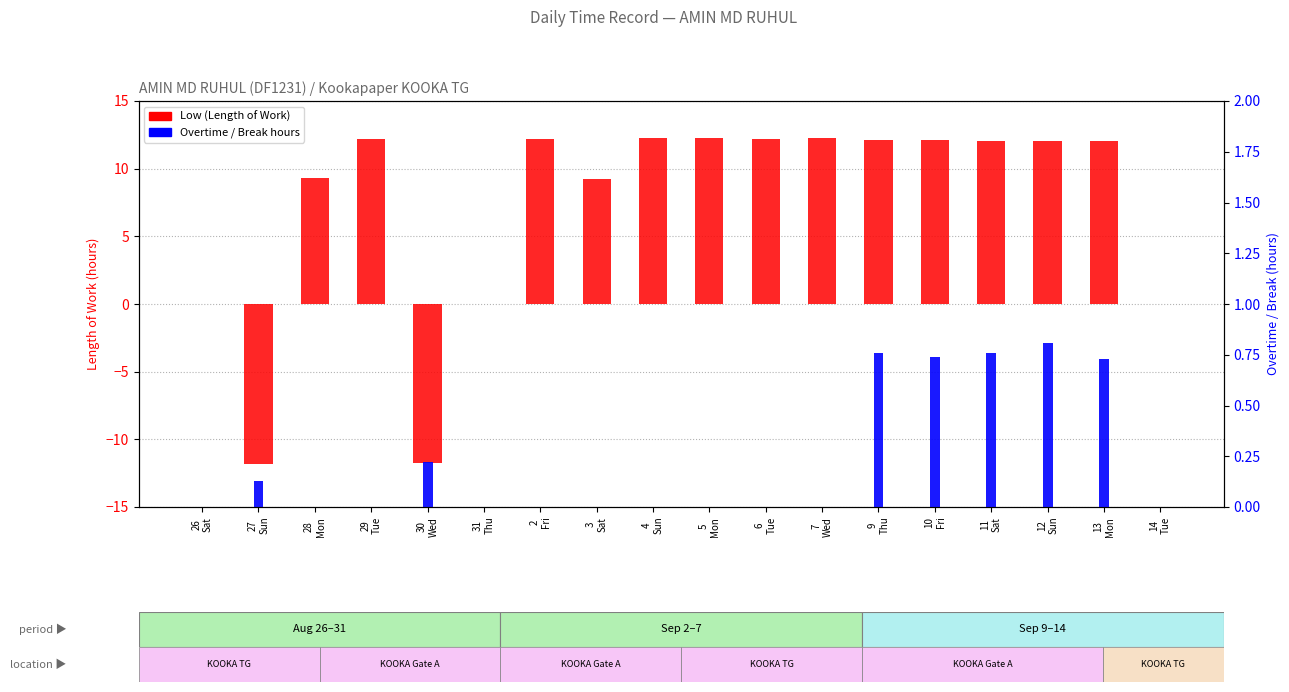

Count the number of data series in this chart.

2